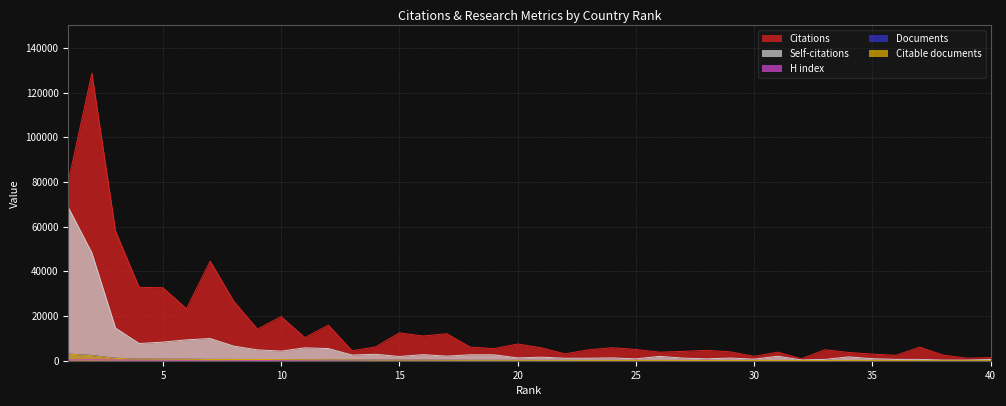

True or false: Self-citations has more than 0 interior local peaks.

True